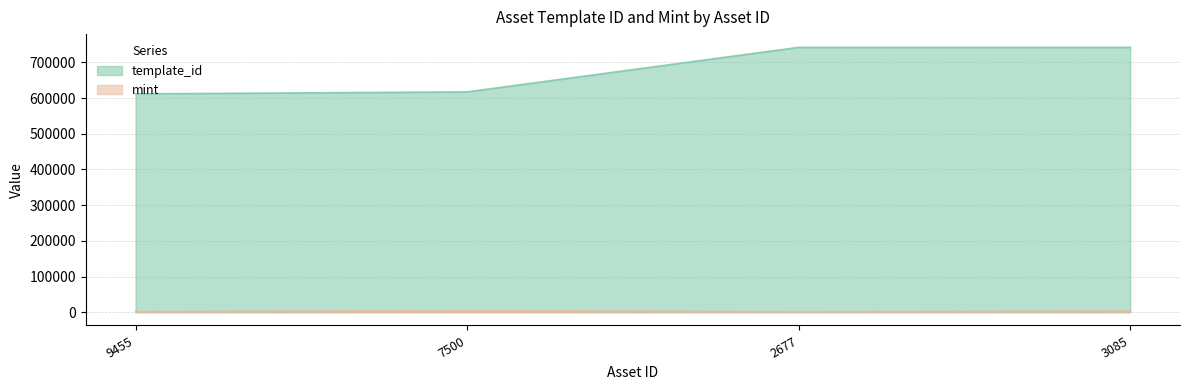

At how many categories does at least one series exceed 394680?

4